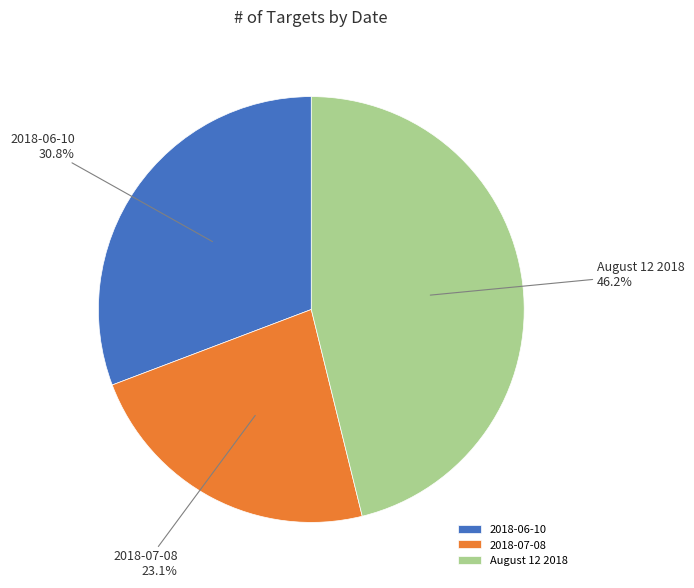

Which has a higher value, 2018-06-10 or 2018-07-08?

2018-06-10